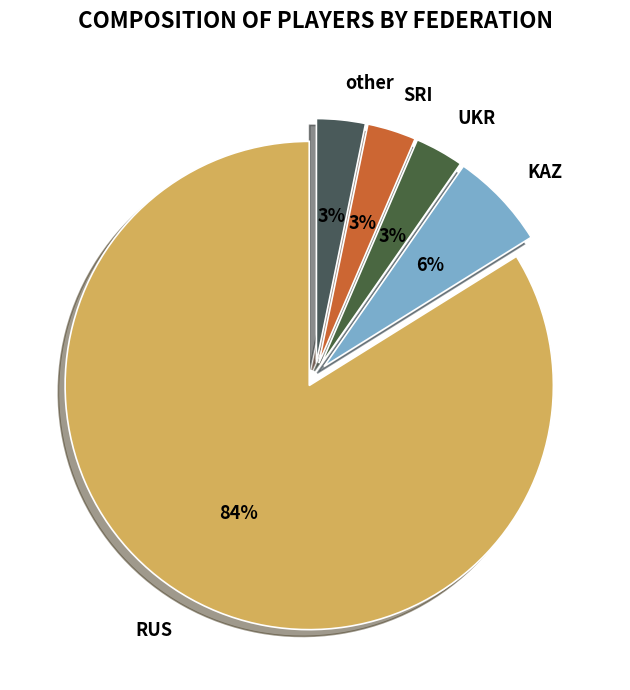

How many segments does this pie chart have?

5